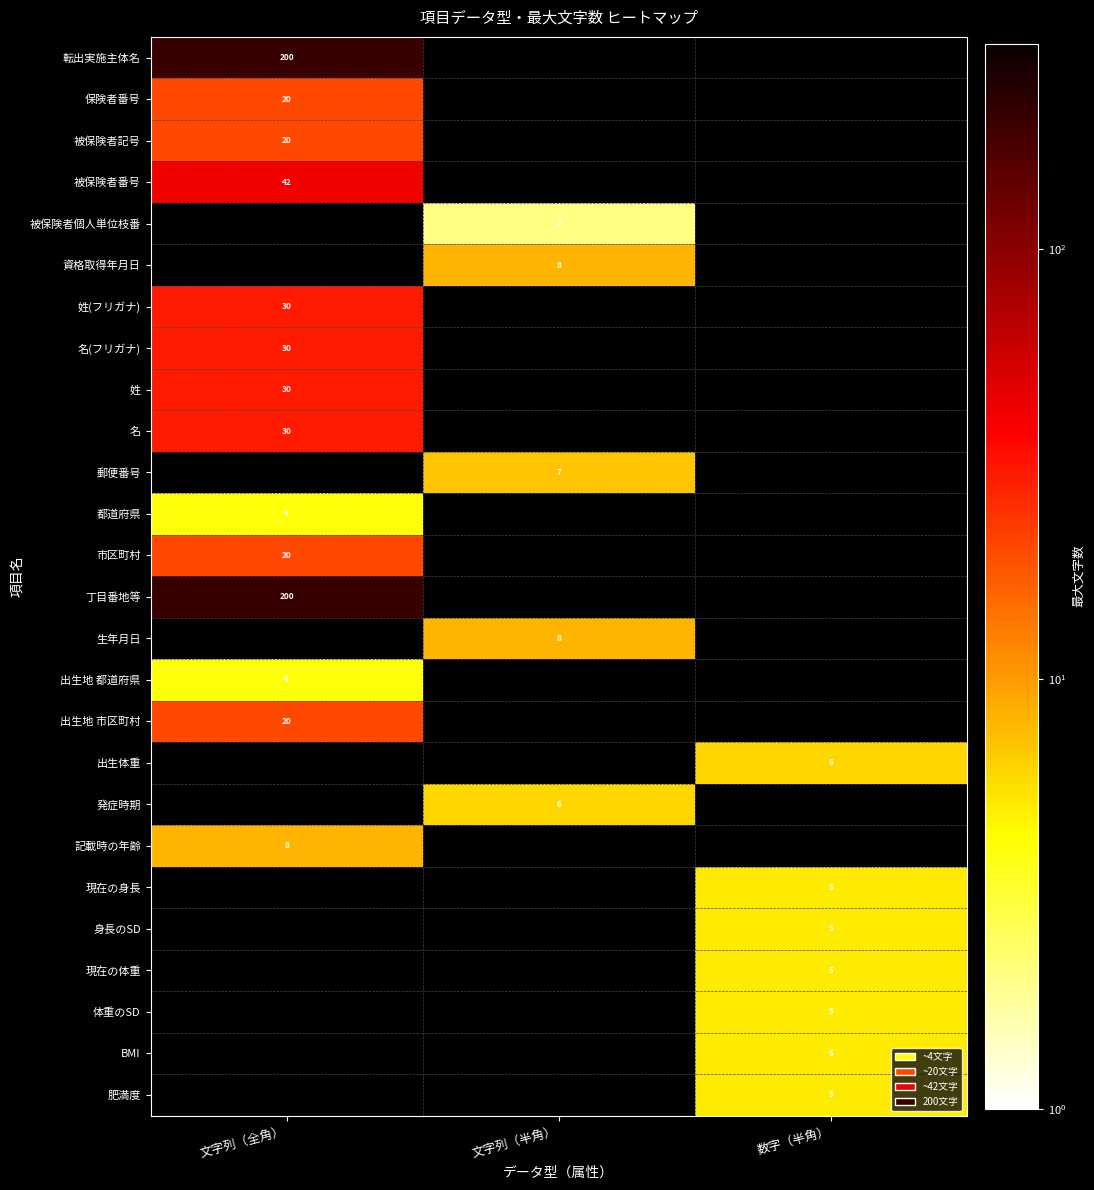

The value of 保険者番号 at 文字列（全角） is 20. True or false?

True